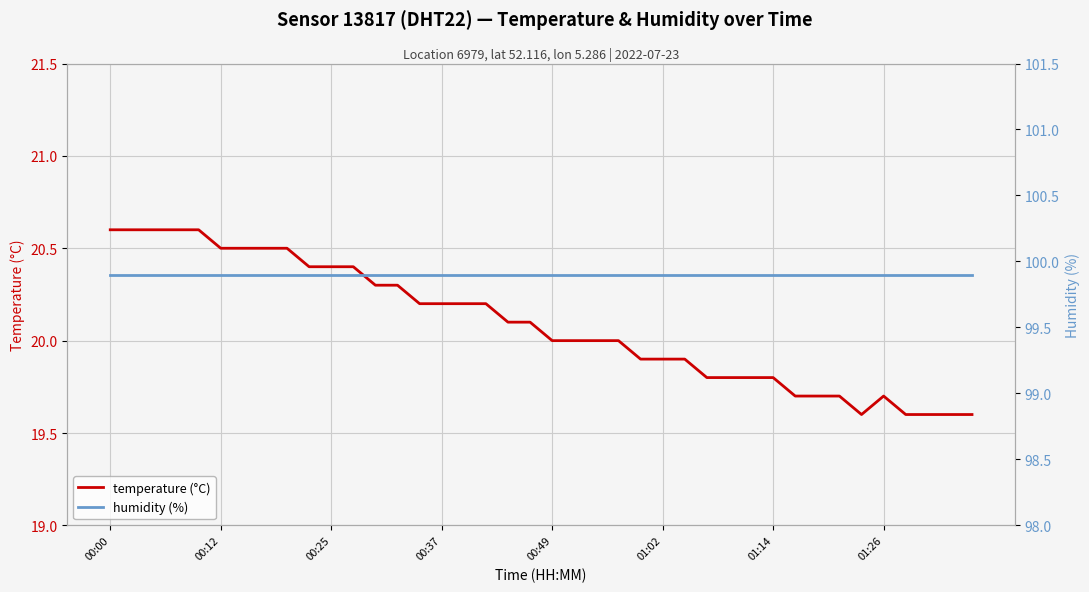

Where does the temperature (°C) series first go above 20?

00:00